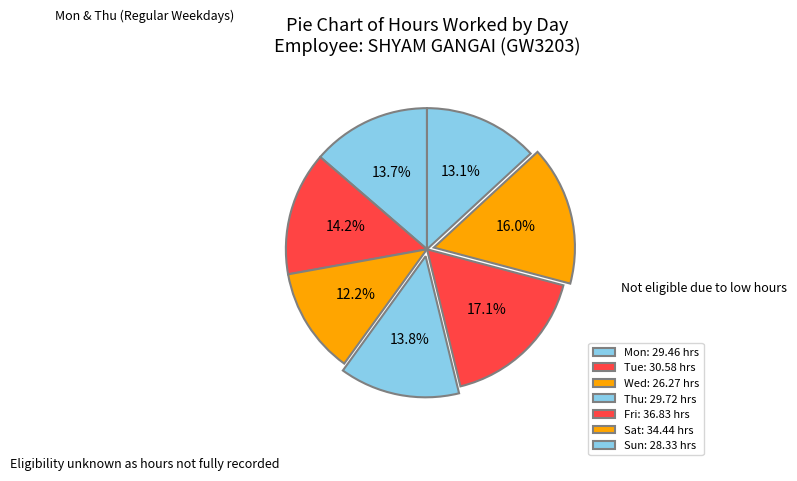

To the nearest percent, what portion does Thu represent?

14%